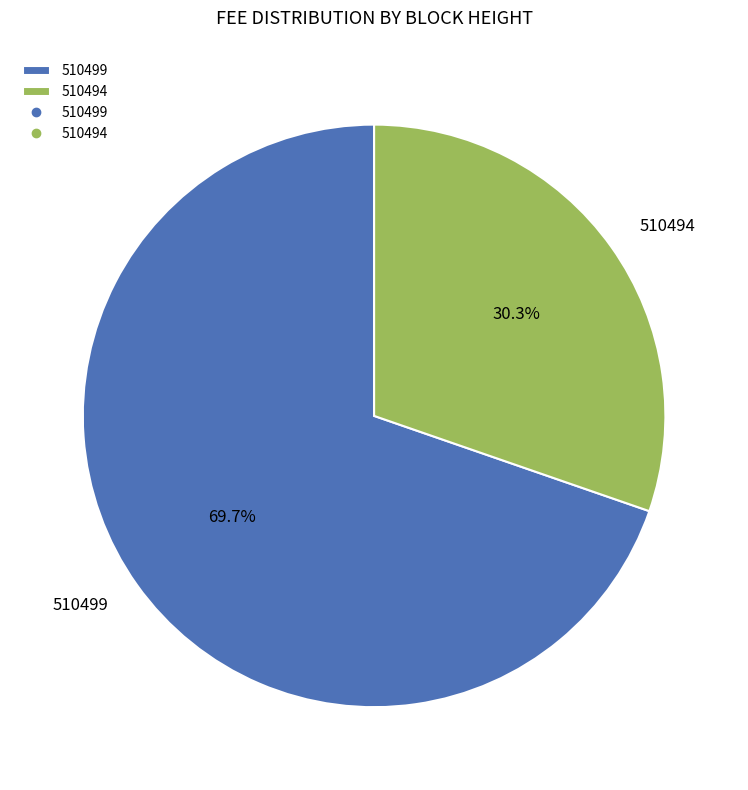

True or false: 510499 accounts for 70% of the total.

True